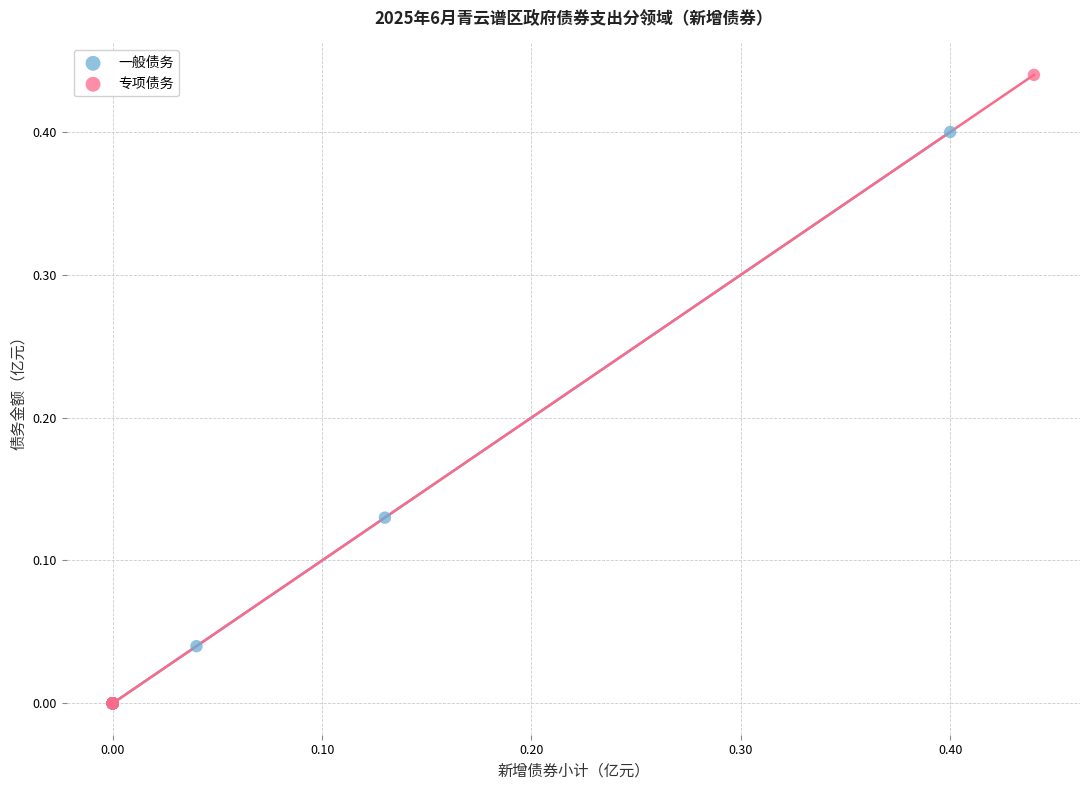

Which series has the widest spread of Y values?

专项债务